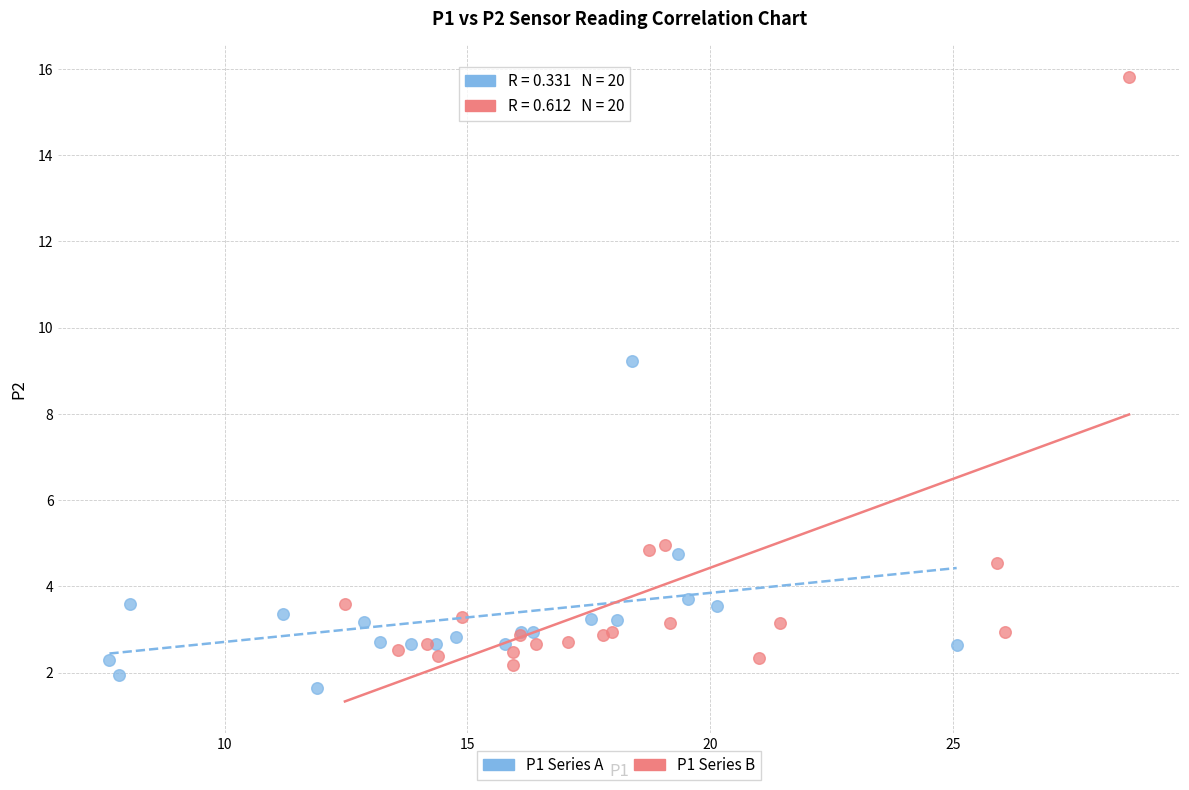

Which series reaches the maximum Y coordinate?

P1 Series B